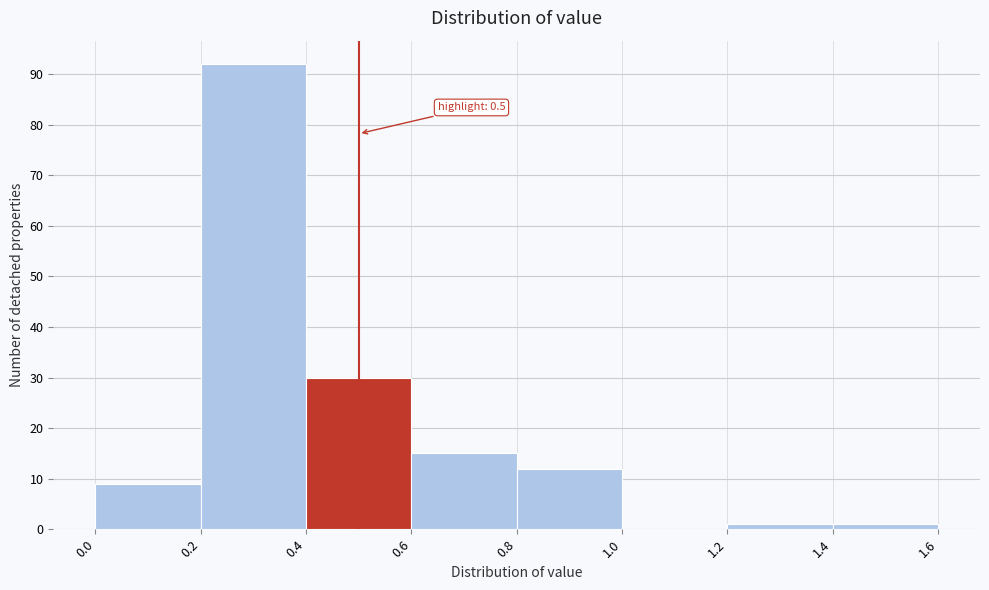

Which range on the x-axis has the tallest bar?

0.2 to 0.4